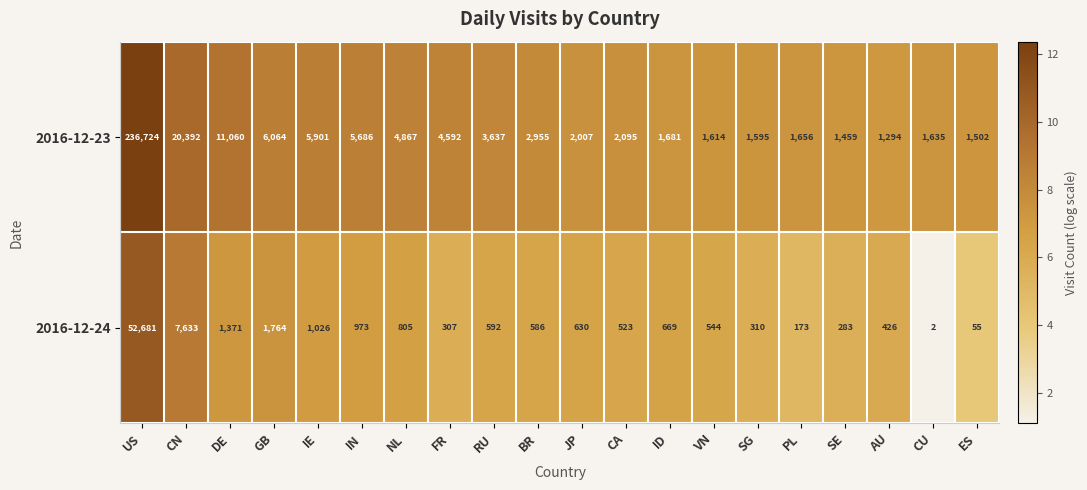

What is the maximum value for 2016-12-24?

52681